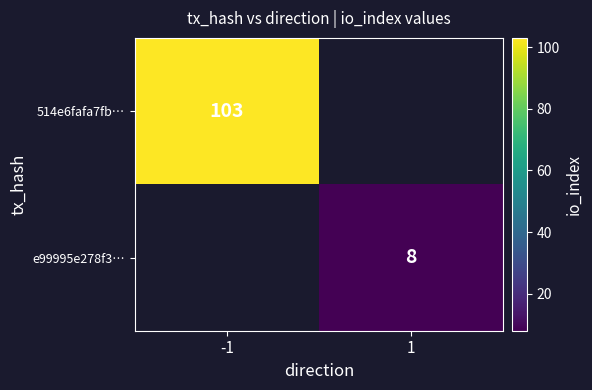

Is it true that e99995e278f3… equals 5.6 at 1?

False